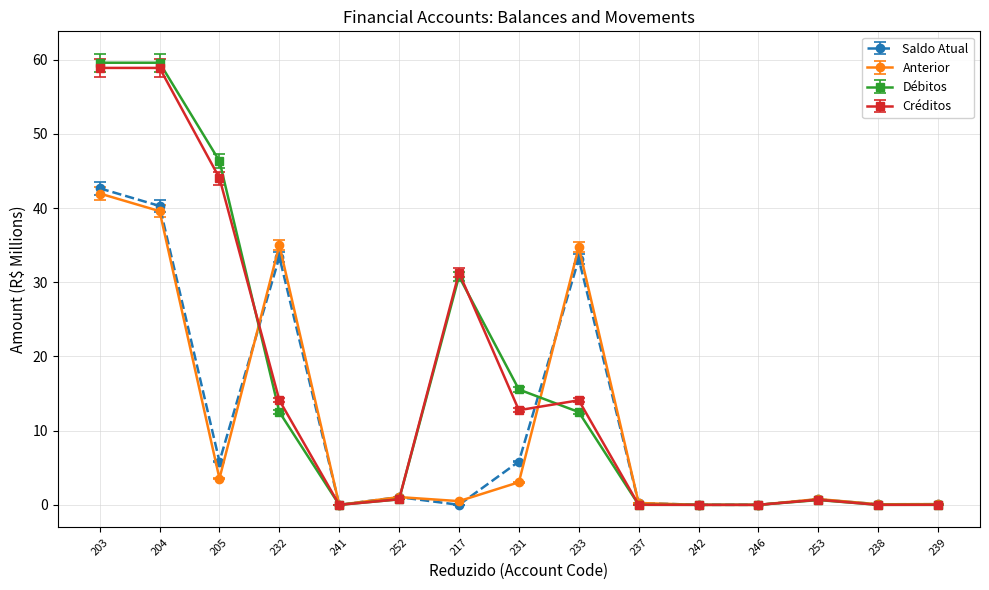

At which category is the sum across all series the highest?

203